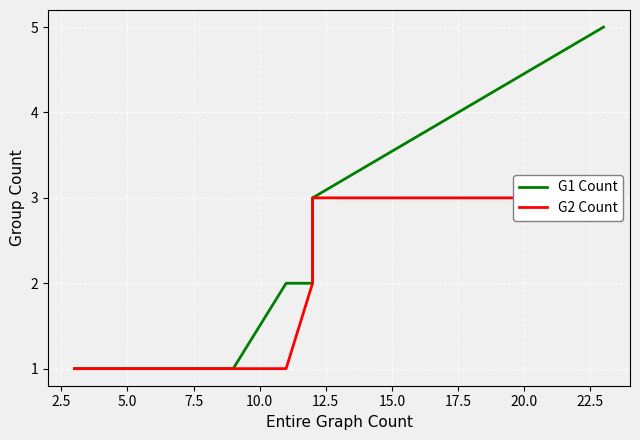

How many distinct data groups are displayed?

2